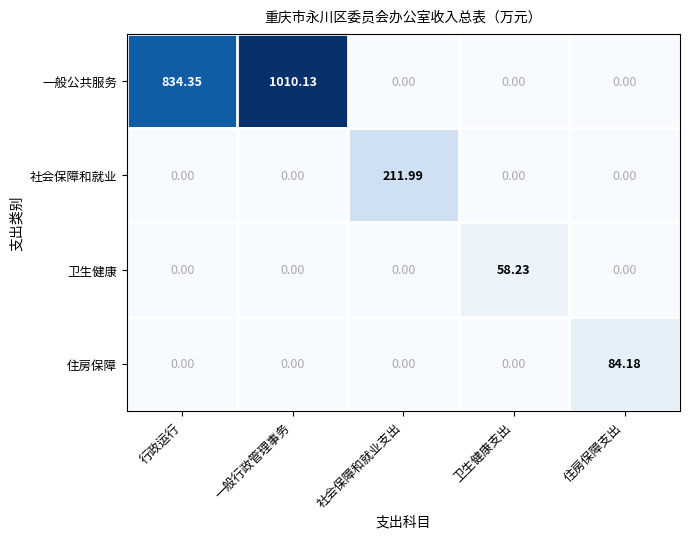

At which category is the sum across all series the highest?

一般行政管理事务